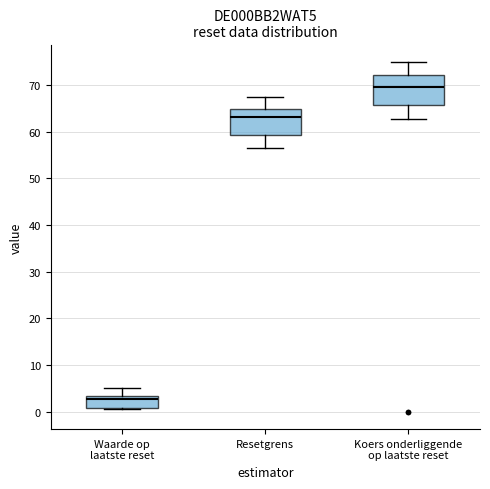

Which box has the highest median line?

Koers onderliggende op laatste reset